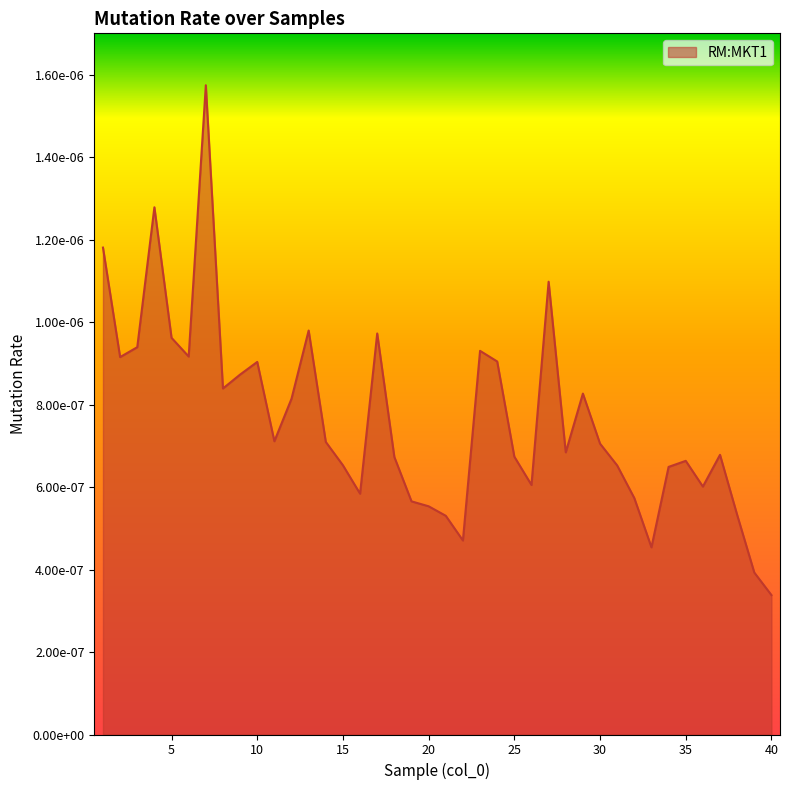

List the labels in order of value, largest first.

7, 4, 1, 27, 13, 17, 5, 3, 23, 6, 2, 24, 10, 9, 8, 29, 12, 11, 14, 30, 28, 37, 25, 18, 35, 15, 31, 34, 26, 36, 16, 32, 19, 20, 38, 21, 22, 33, 39, 40